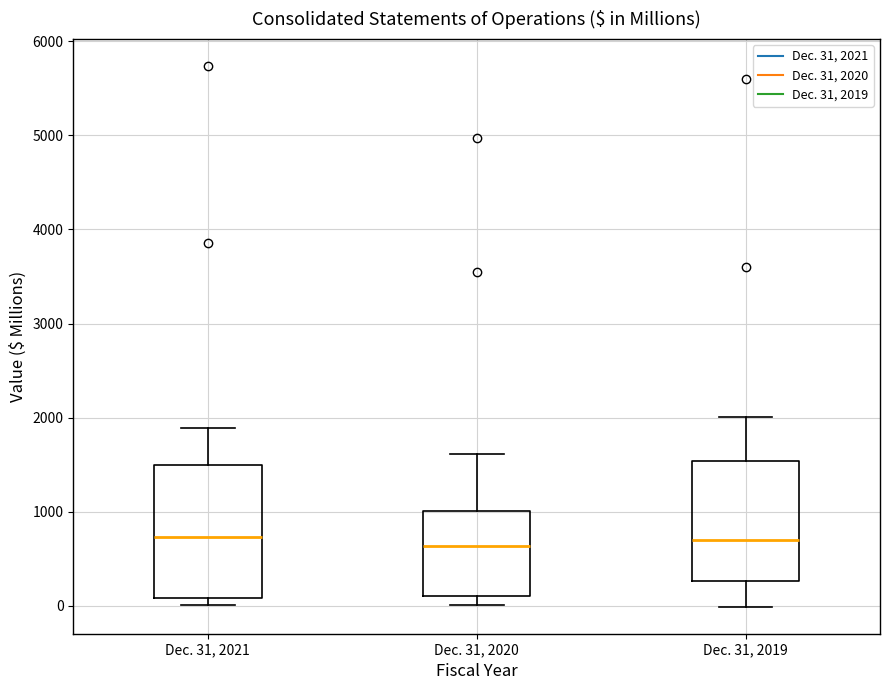

Comparing the boxes themselves (not the whiskers), which one is the tallest?

Dec. 31, 2021